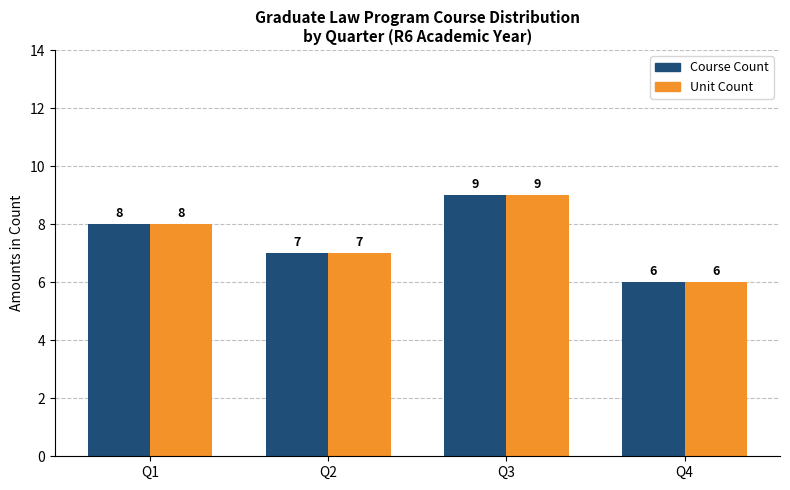

Are the bars horizontal?

No